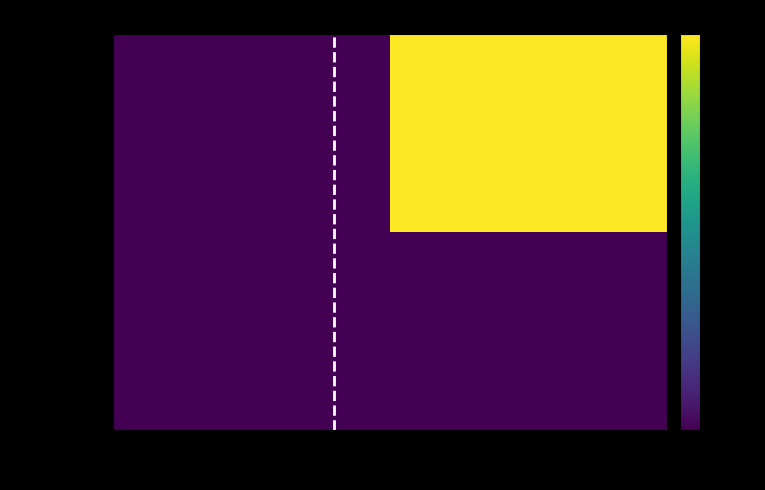

At which category is the sum across all series the highest?

1